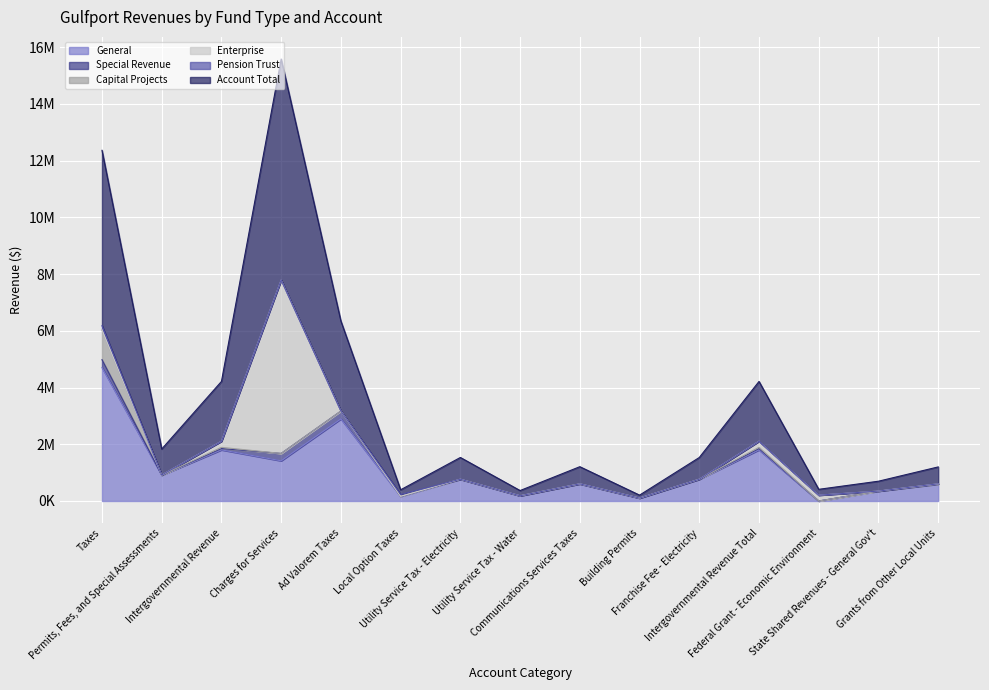

What is the difference between the maximum and second lowest values in the Pension Trust series?

150493